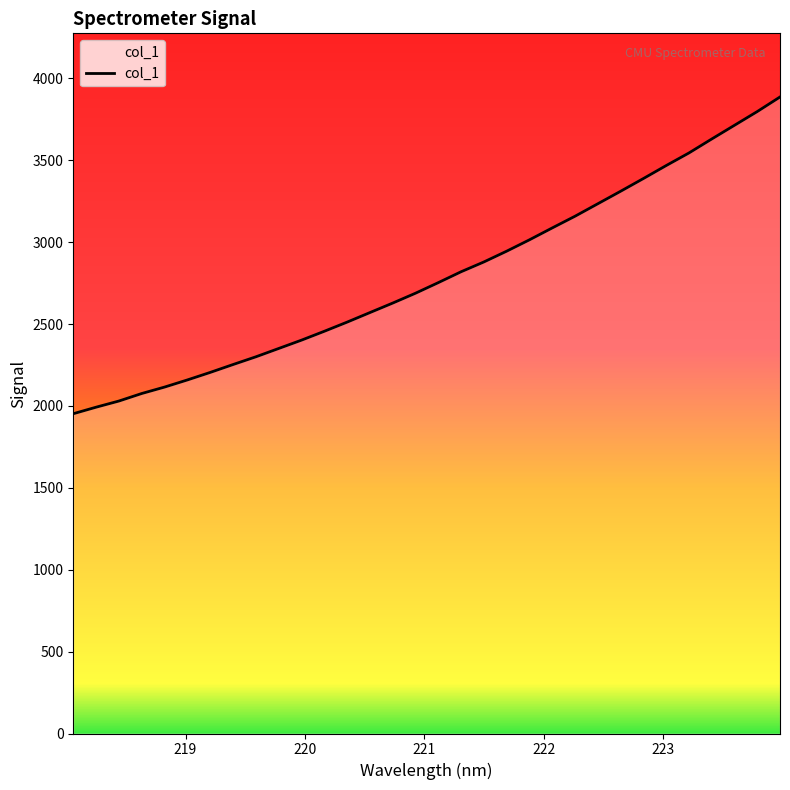

What is the maximum value shown in the chart?

3886.3